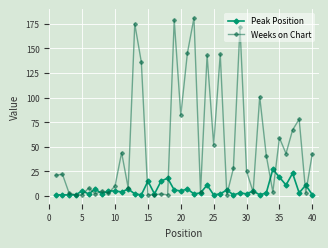

What is the maximum value shown in the chart?

181